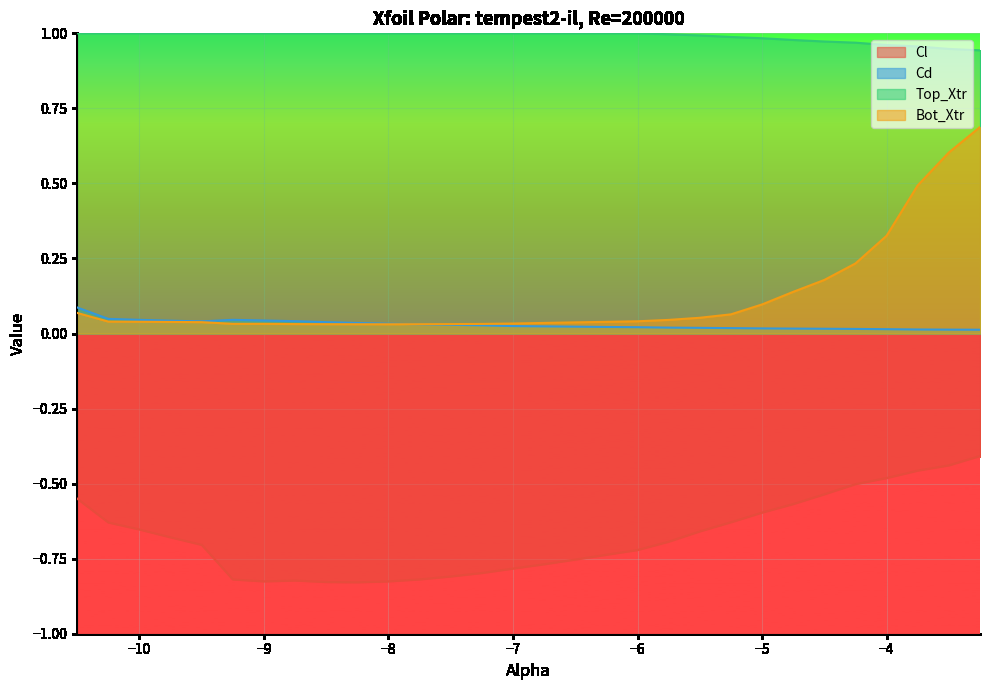

Which has a higher value, -9.25 or -5.25?

-5.25